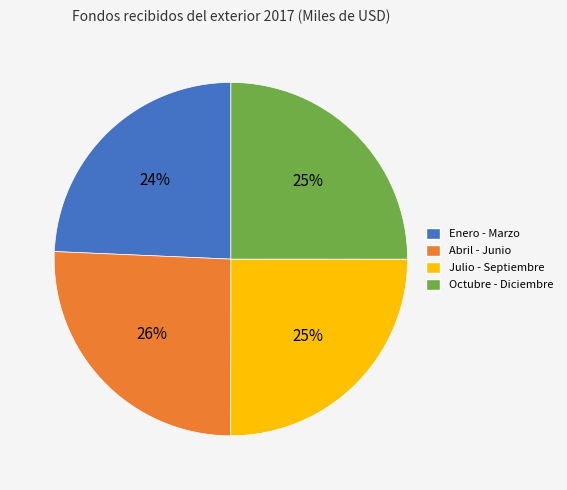

The Julio - Septiembre slice represents 36% of the pie. True or false?

False